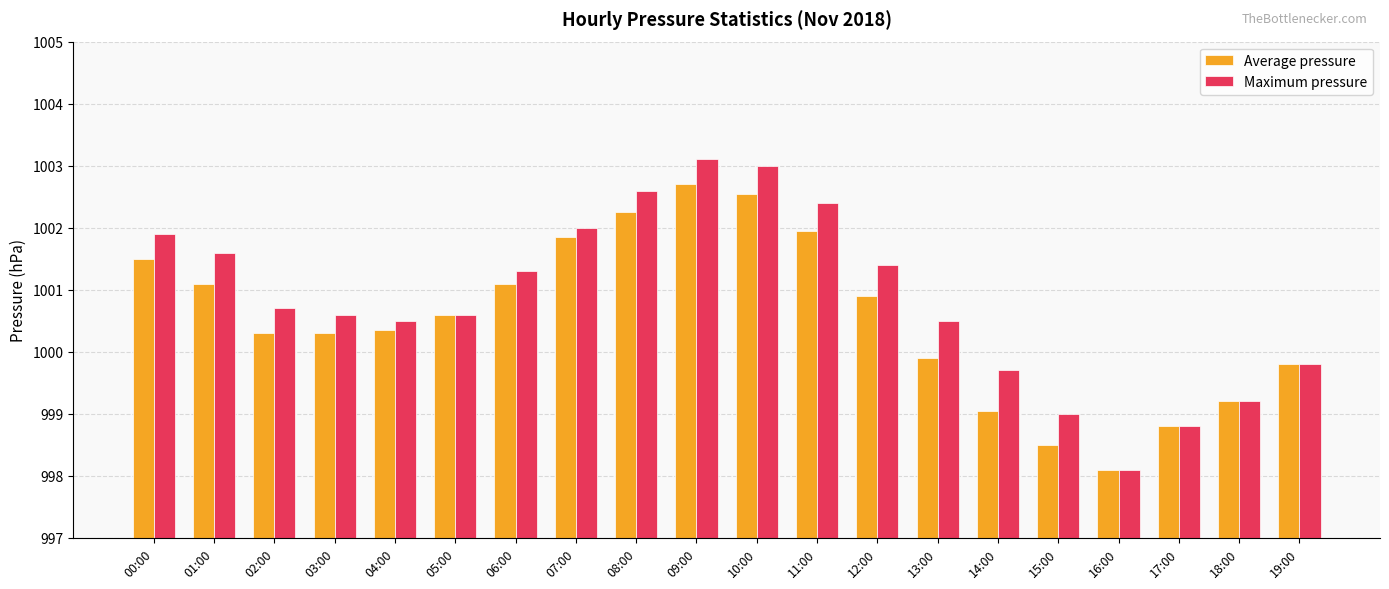

Does the chart contain stacked bars?

No